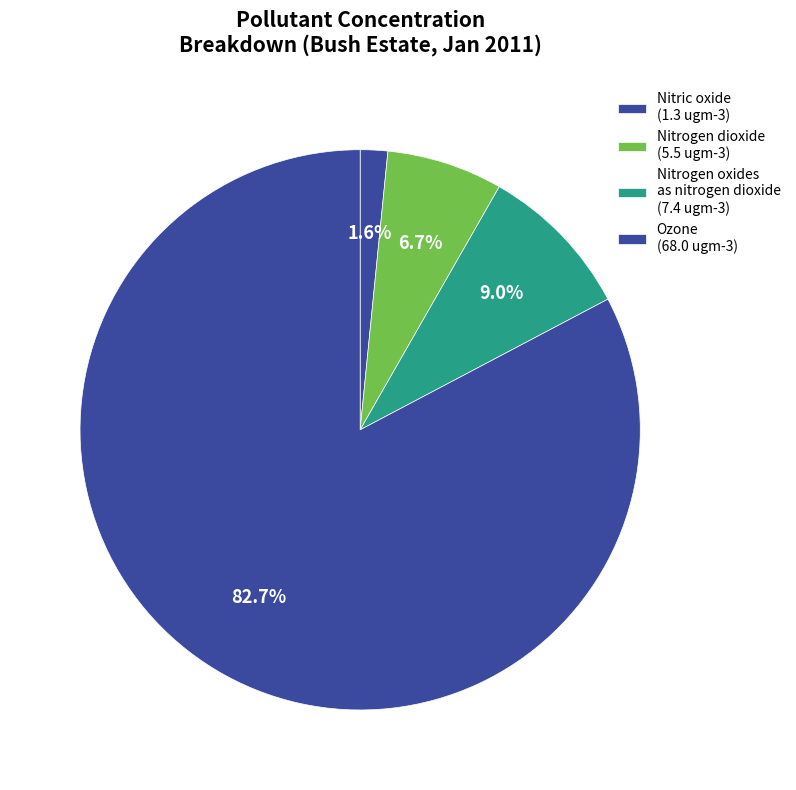

Rank the categories by value from lowest to highest.

Nitric oxide, Nitrogen dioxide, Nitrogen oxides as nitrogen dioxide, Ozone